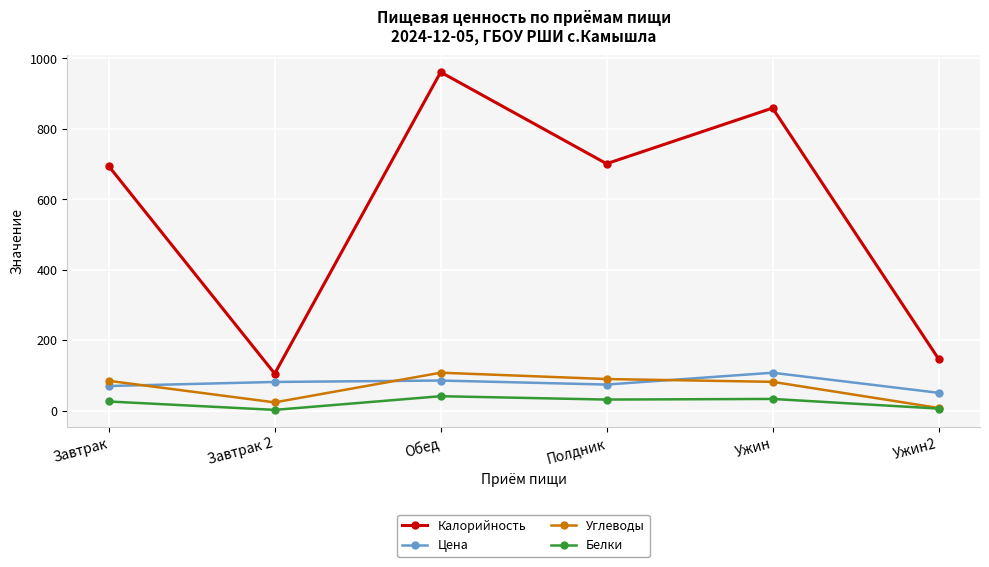

How many lines are shown in the chart?

4